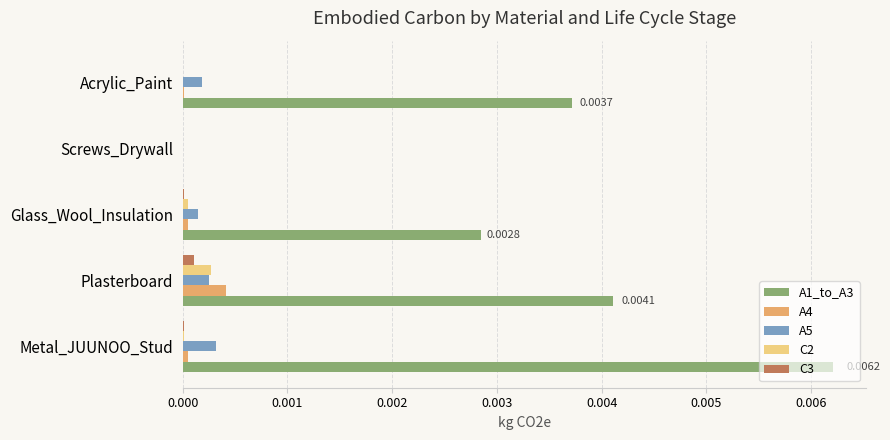

Which category has the highest value in the A4 series?

Plasterboard